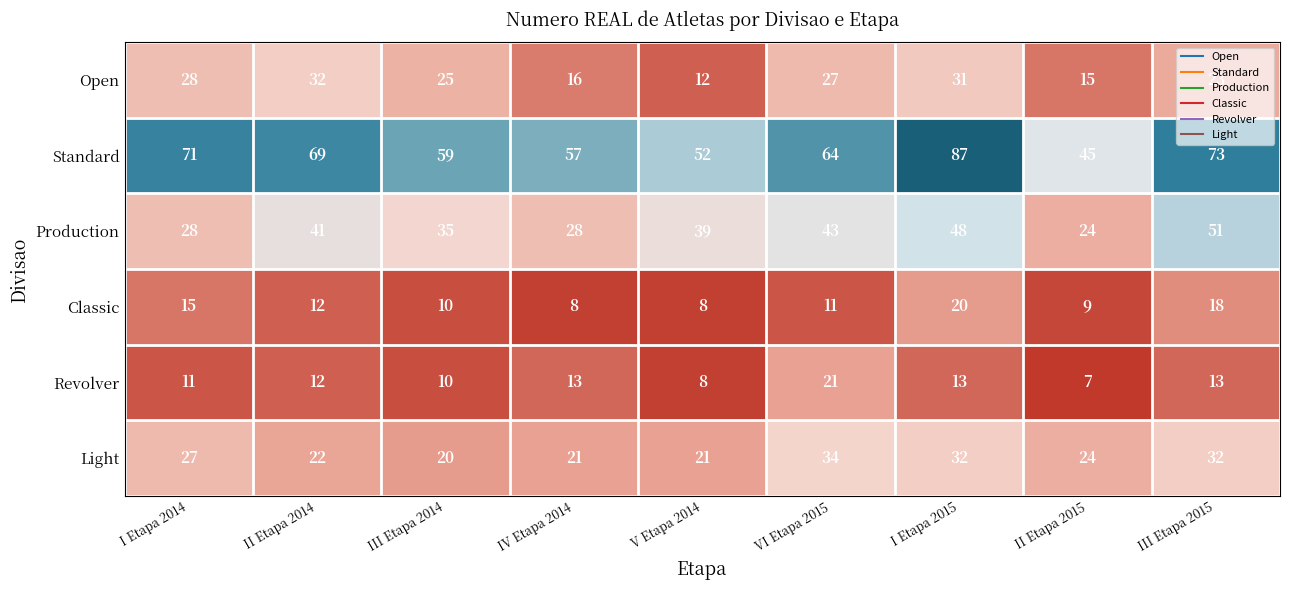

At which label does Production first exceed 39?

II Etapa 2014